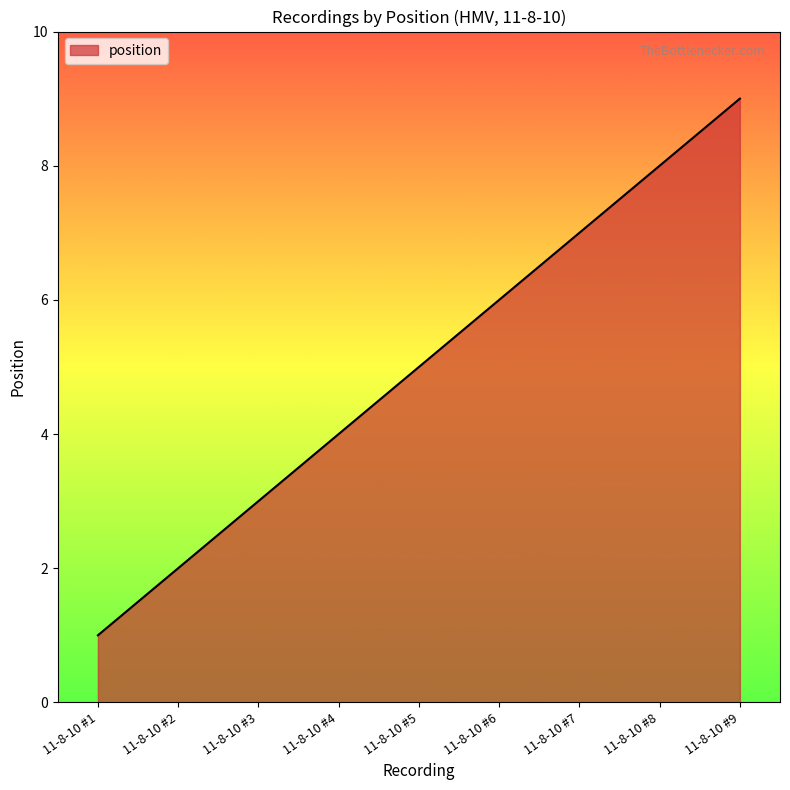

True or false: there are more than 0 points higher than both neighbors.

False